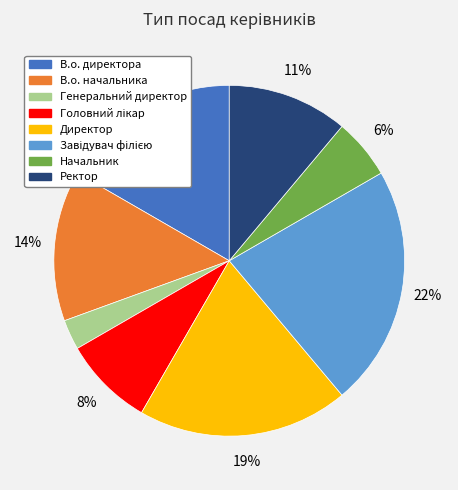

Is there a majority slice in this chart?

No